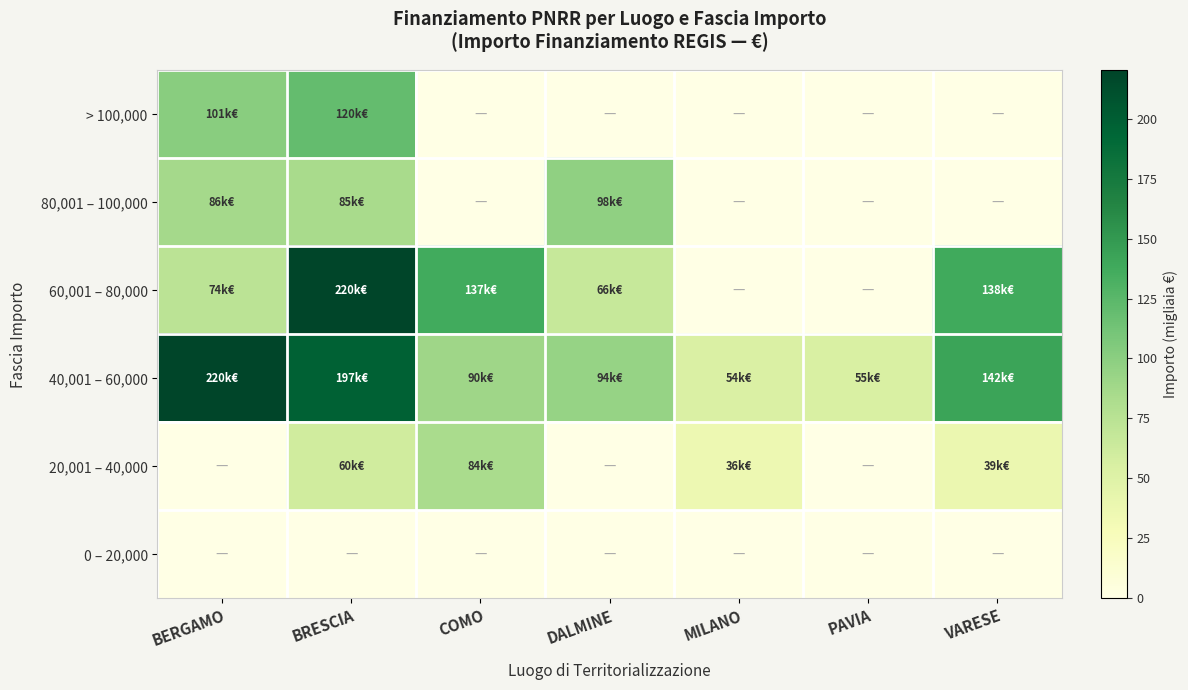

What is the spread (max minus min) of values at DALMINE?

97.8